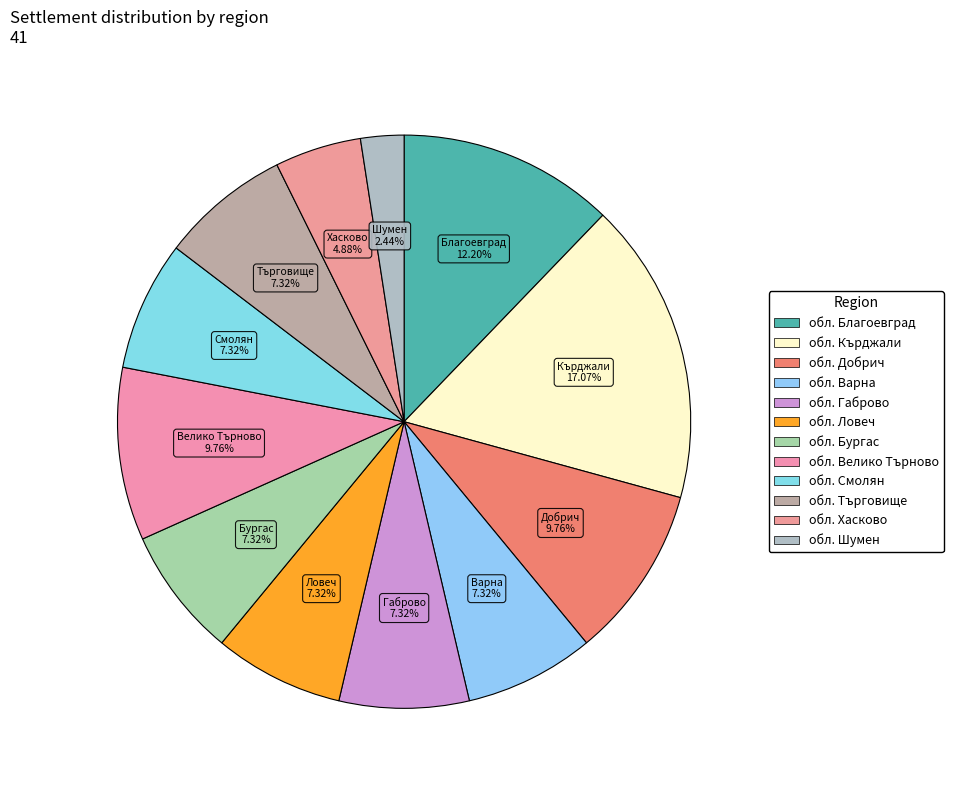

What is the largest slice in the pie chart?

обл. Кърджали